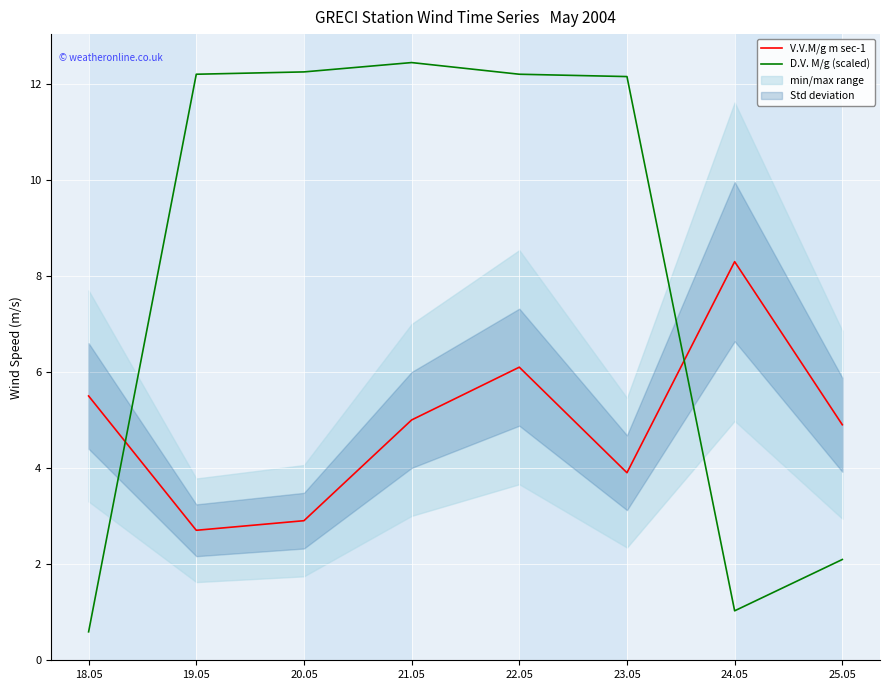

Which series ends up on top after the final intersection of V.V.M/g m sec-1 and D.V. M/g (scaled)?

V.V.M/g m sec-1